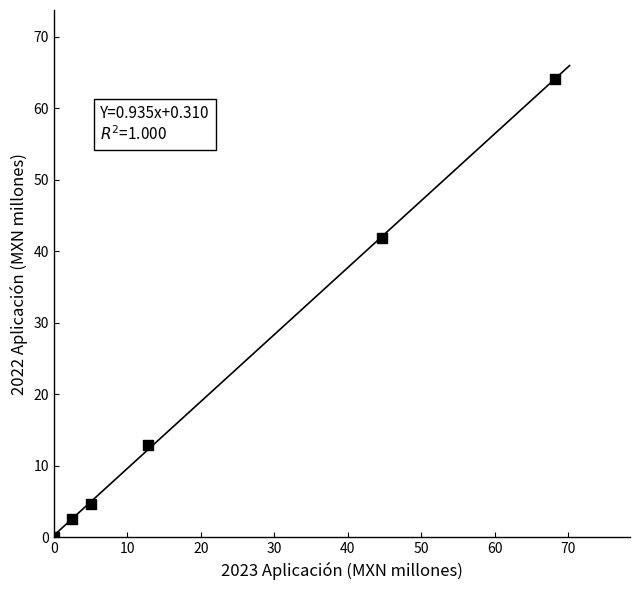

What is the average Y value?

21.0